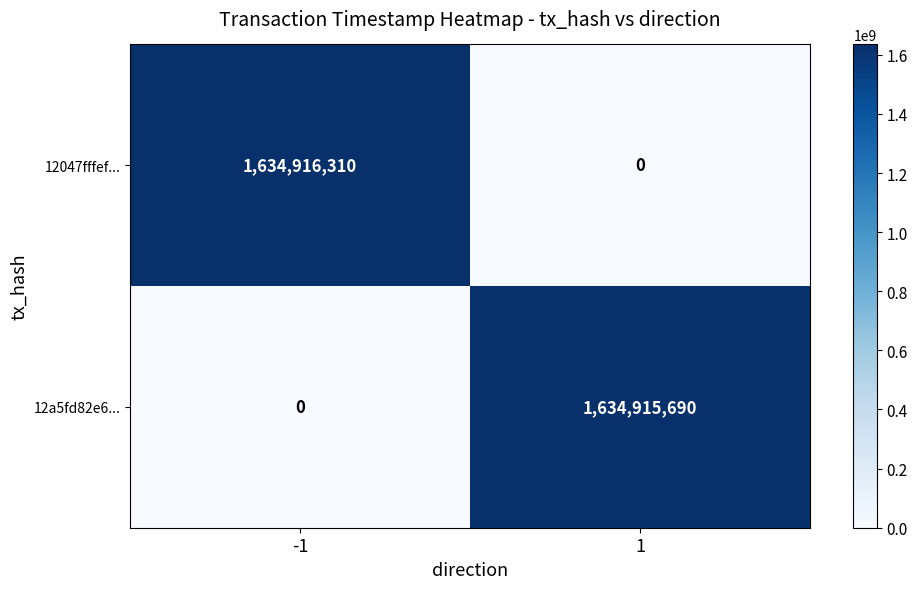

Which series has the largest total across all categories?

12047fffef...